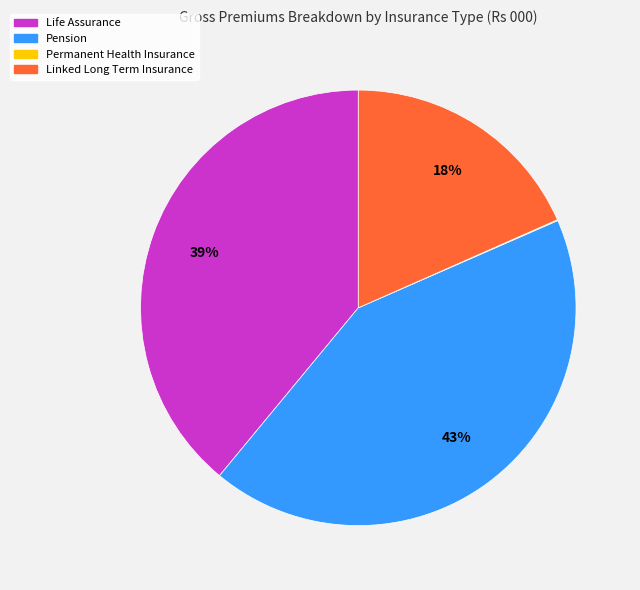

To the nearest percent, what is the average slice percentage?

25%